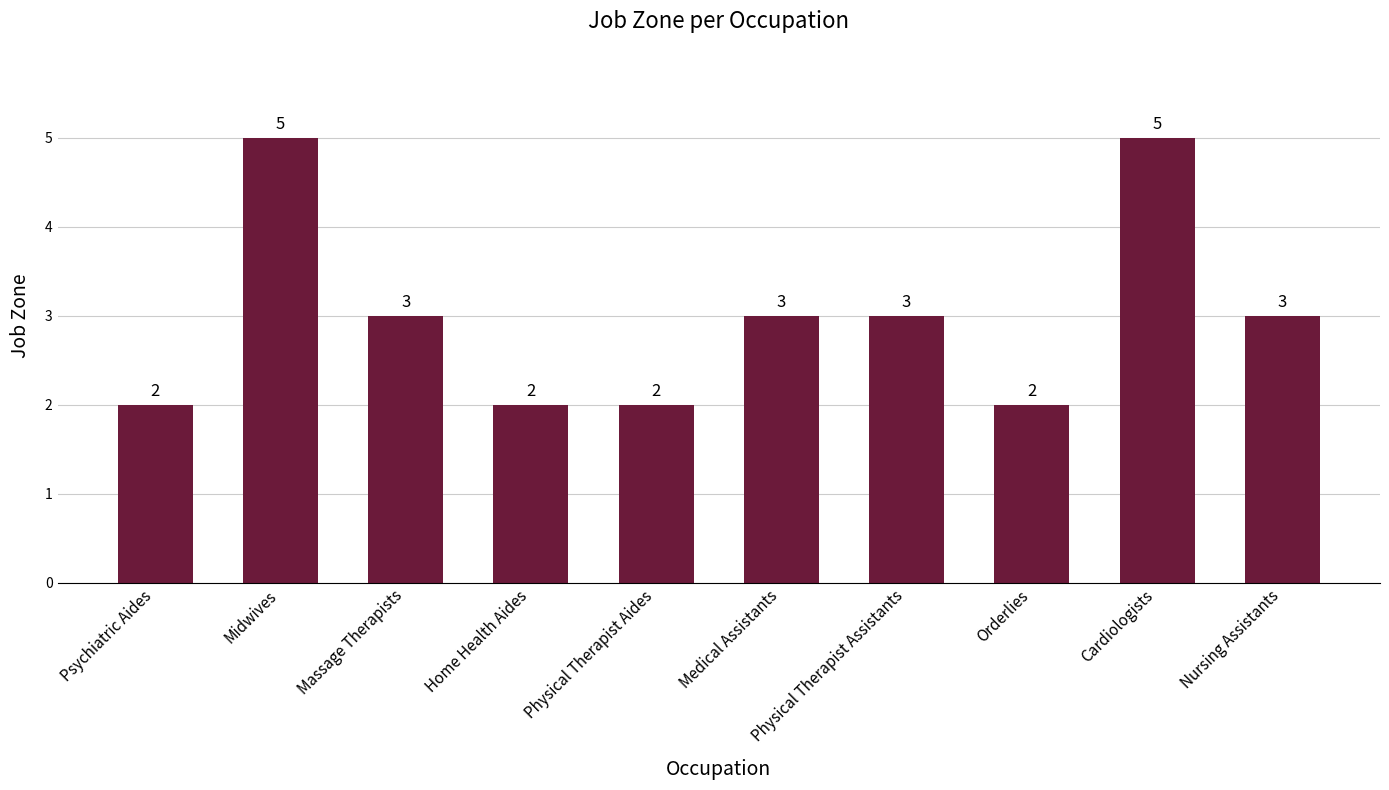

What is the change in value from Midwives to Massage Therapists?

-2